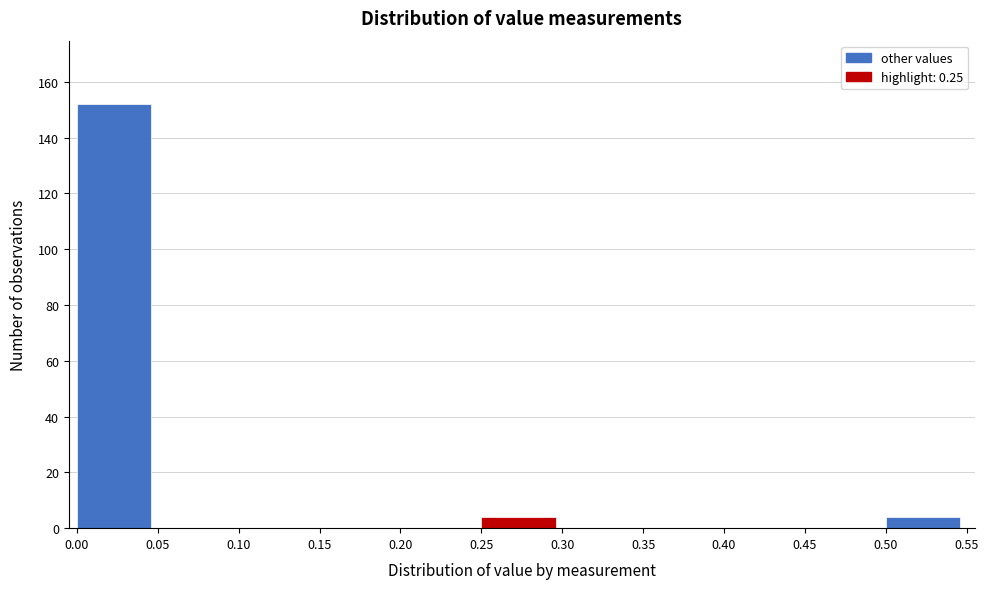

Over which range of the x-axis is the bar tallest?

0.00 to 0.05